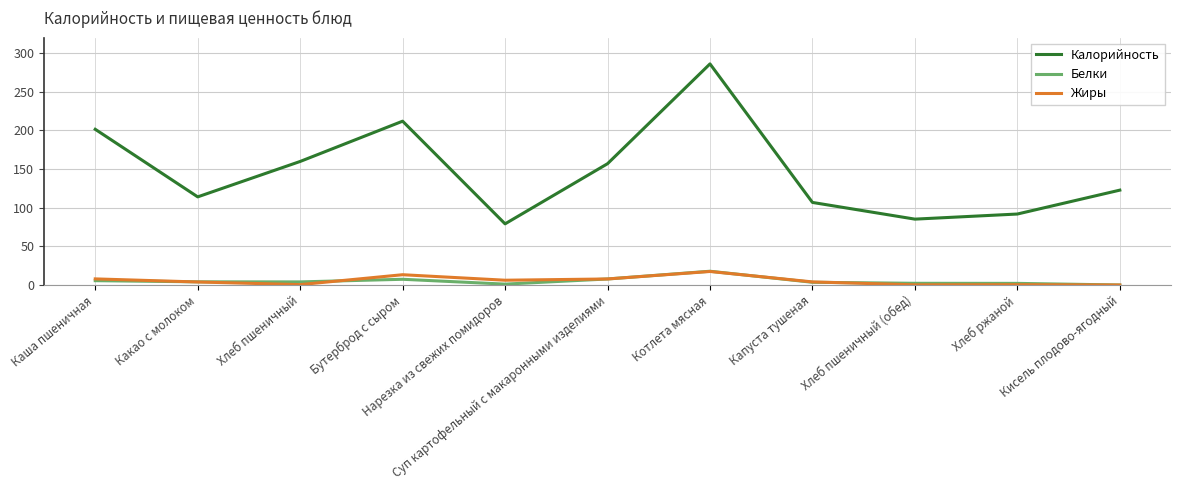

Read the Белки value at Бутерброд с сыром.

7.4